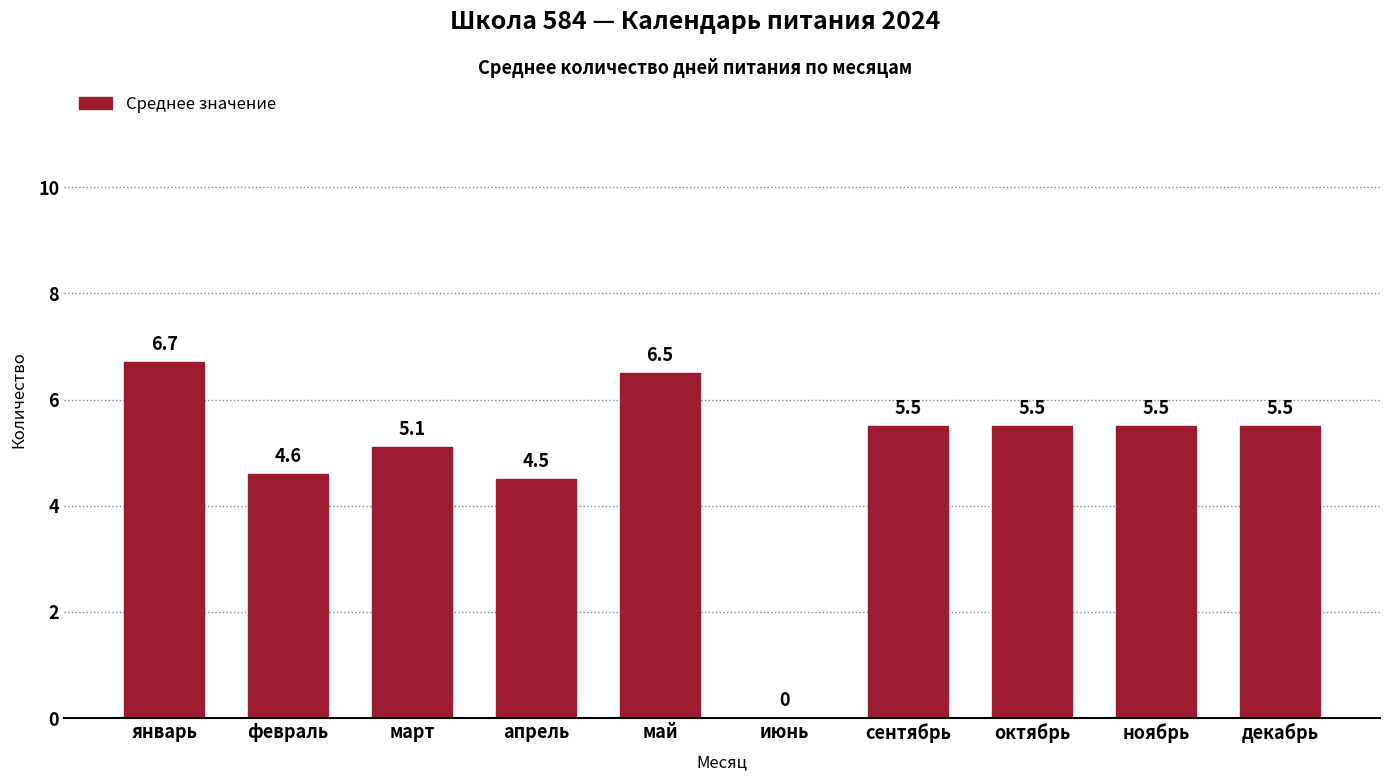

At which label is the value closest to 3?

апрель